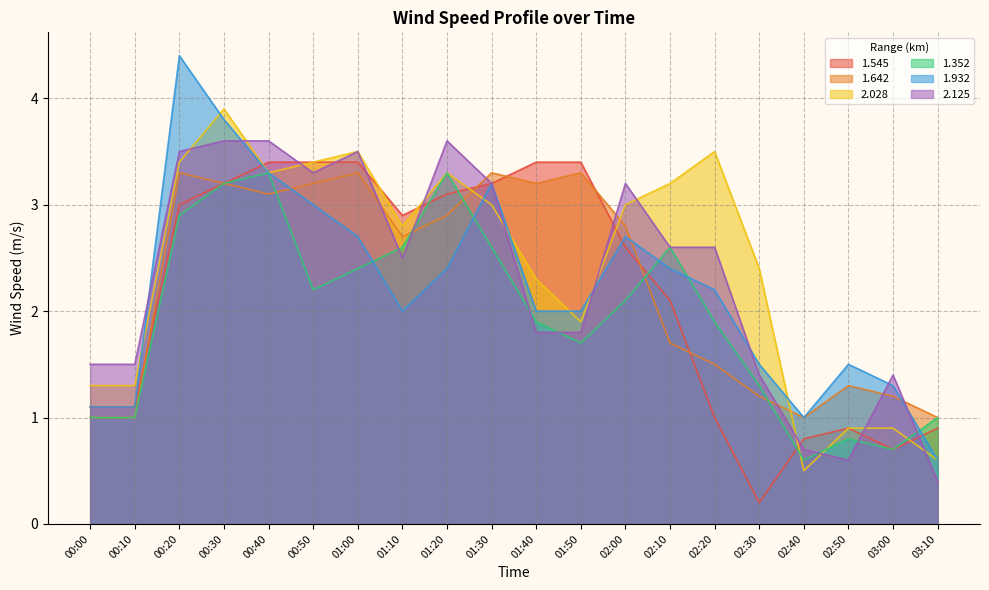

Reading left to right, what are all the values shown in this chart?

1.545: 00:00=1.1	00:10=1.1	00:20=3.0	00:30=3.2	00:40=3.4	00:50=3.4	01:00=3.4	01:10=2.9	01:20=3.1	01:30=3.2	01:40=3.4	01:50=3.4	02:00=2.6	02:10=2.1	02:20=1.0	02:30=0.2	02:40=0.8	02:50=0.9	03:00=0.7	03:10=0.9
1.642: 00:00=1.0	00:10=1.0	00:20=3.3	00:30=3.2	00:40=3.1	00:50=3.2	01:00=3.3	01:10=2.7	01:20=2.9	01:30=3.3	01:40=3.2	01:50=3.3	02:00=2.8	02:10=1.7	02:20=1.5	02:30=1.2	02:40=1.0	02:50=1.3	03:00=1.2	03:10=1.0
2.028: 00:00=1.3	00:10=1.3	00:20=3.4	00:30=3.9	00:40=3.3	00:50=3.4	01:00=3.5	01:10=2.8	01:20=3.3	01:30=3.0	01:40=2.3	01:50=1.9	02:00=3.0	02:10=3.2	02:20=3.5	02:30=2.4	02:40=0.5	02:50=0.9	03:00=0.9	03:10=0.6
1.352: 00:00=1.0	00:10=1.0	00:20=2.9	00:30=3.2	00:40=3.3	00:50=2.2	01:00=2.4	01:10=2.6	01:20=3.3	01:30=2.6	01:40=1.9	01:50=1.7	02:00=2.1	02:10=2.6	02:20=1.9	02:30=1.3	02:40=0.6	02:50=0.8	03:00=0.7	03:10=1.0
1.932: 00:00=1.1	00:10=1.1	00:20=4.4	00:30=3.8	00:40=3.3	00:50=3.0	01:00=2.7	01:10=2.0	01:20=2.4	01:30=3.2	01:40=2.0	01:50=2.0	02:00=2.7	02:10=2.4	02:20=2.2	02:30=1.5	02:40=1.0	02:50=1.5	03:00=1.3	03:10=0.6
2.125: 00:00=1.5	00:10=1.5	00:20=3.5	00:30=3.6	00:40=3.6	00:50=3.3	01:00=3.5	01:10=2.5	01:20=3.6	01:30=3.2	01:40=1.8	01:50=1.8	02:00=3.2	02:10=2.6	02:20=2.6	02:30=1.4	02:40=0.7	02:50=0.6	03:00=1.4	03:10=0.4